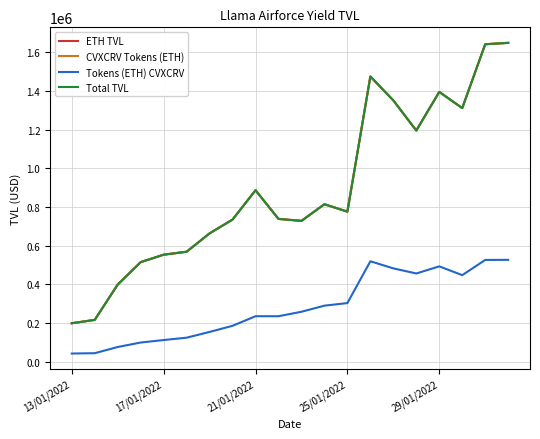

What is the value of the ETH TVL point at the 14th from the left?

1475540.9